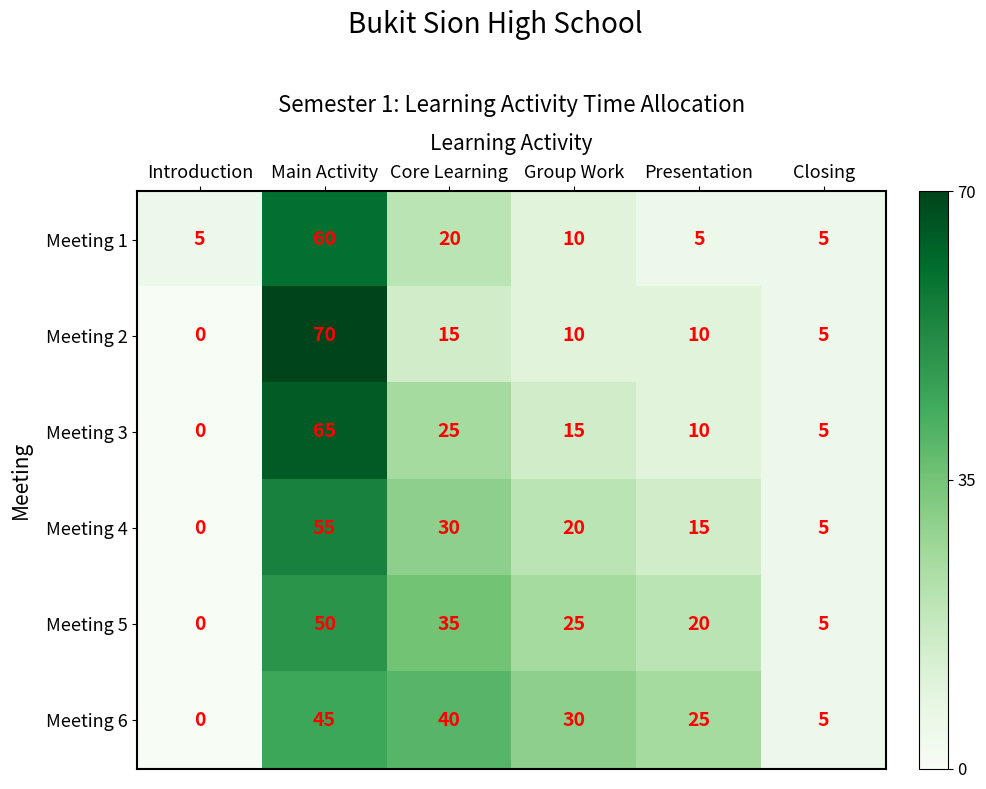

What is the difference between the maximum and minimum values in the Meeting 4 series?

55